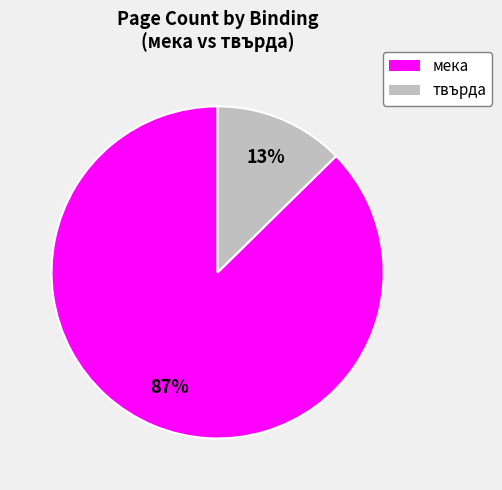

What is the smallest slice in the pie chart?

твърда